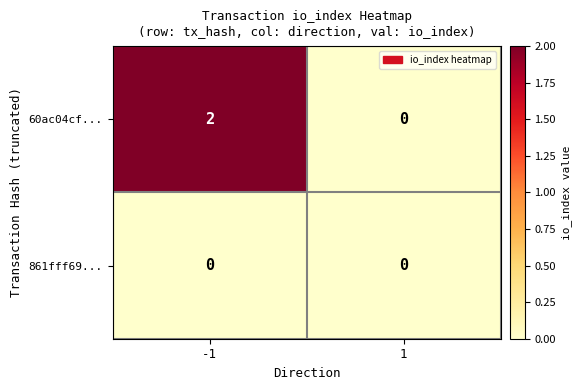

Which series has the largest range (max minus min)?

60ac04cf...